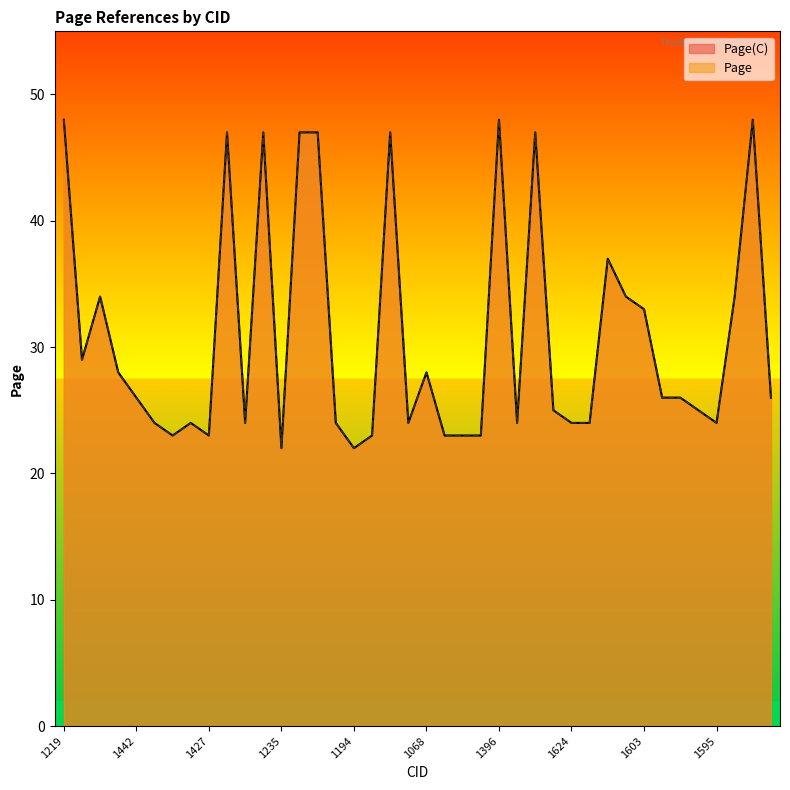

What is the average value of the Page(C) series?

31